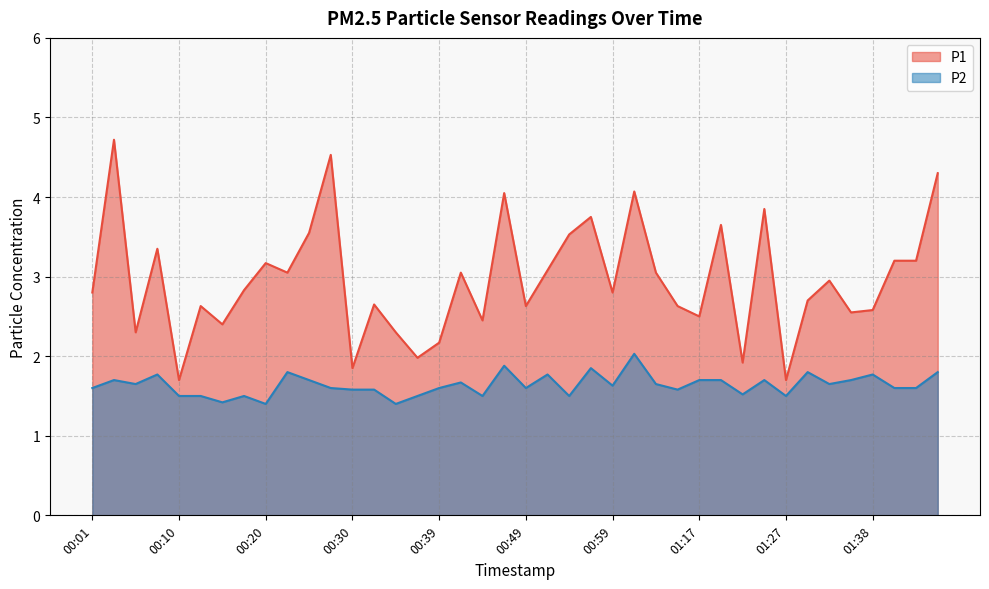

What value does the P2 series have at 00:13?

1.5